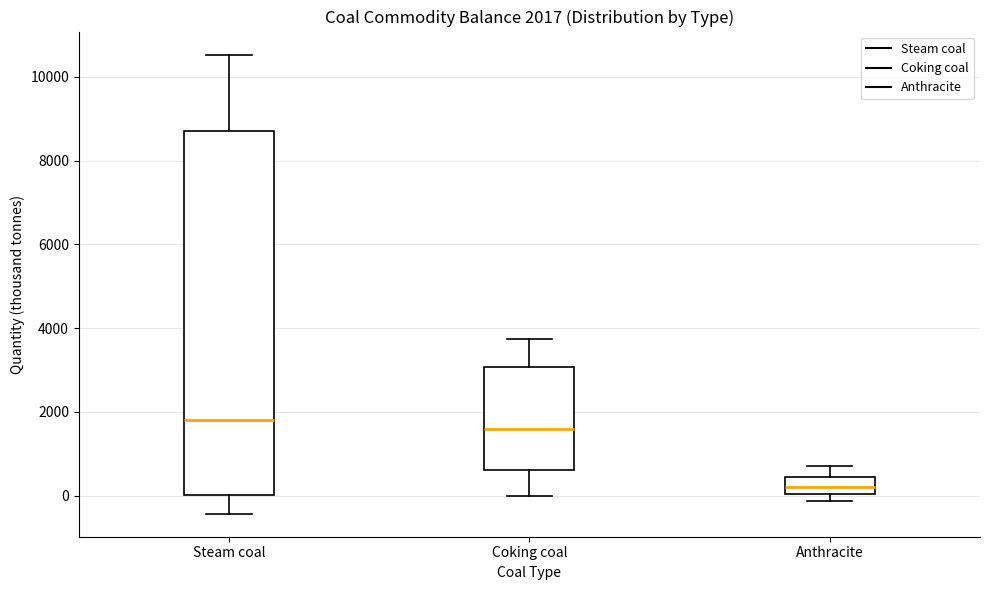

Comparing the boxes themselves (not the whiskers), which one is the tallest?

Steam coal